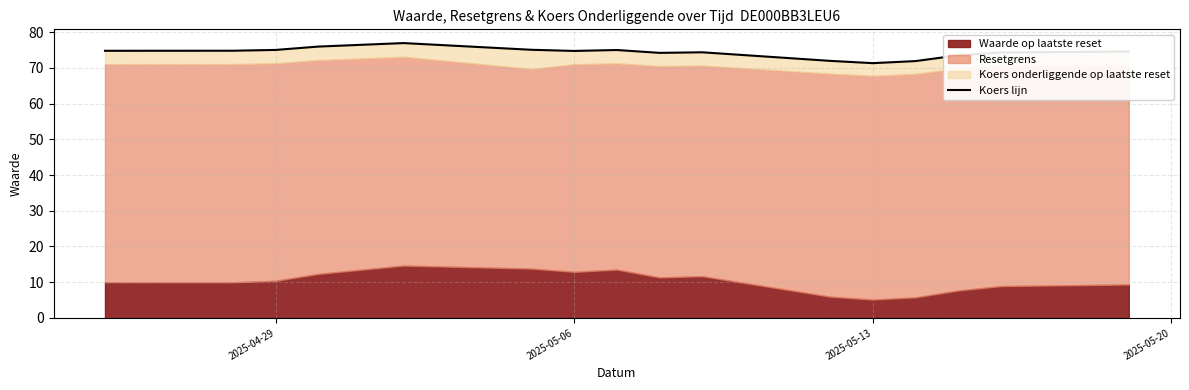

What is the sum of all values?

1188.4